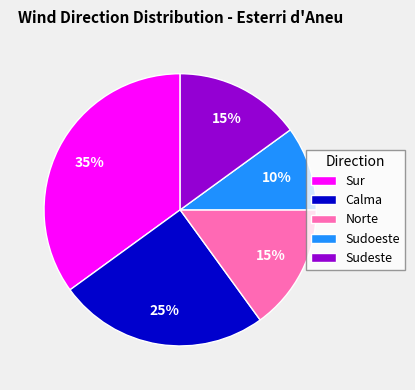

Is Sur the majority of the pie?

No